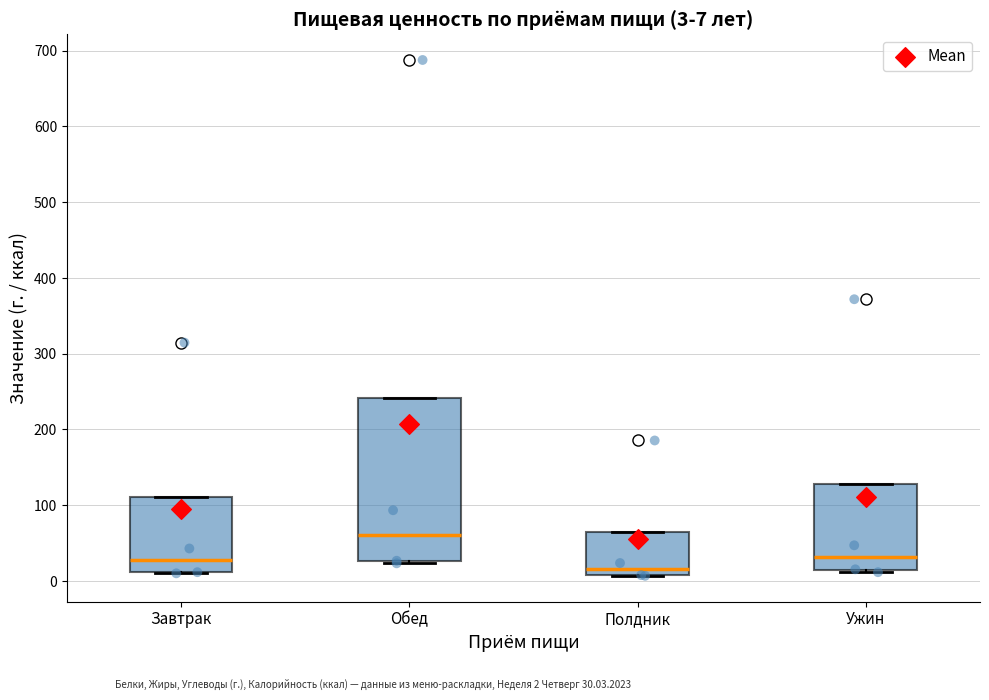

Which box is the tallest, from its lower edge to its upper edge?

Обед